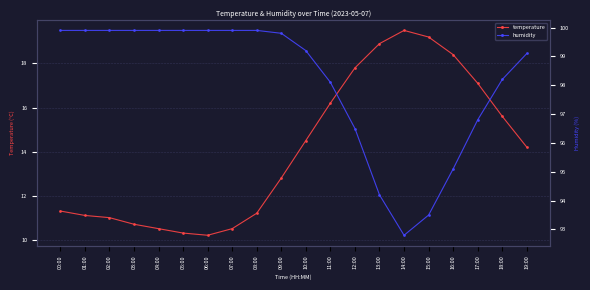

Reading left to right, list all the values displayed in this chart.

temperature: 11.3	11.1	11.0	10.7	10.5	10.3	10.2	10.5	11.2	12.8	14.5	16.2	17.8	18.9	19.5	19.2	18.4	17.1	15.6	14.2
humidity: 99.9	99.9	99.9	99.9	99.9	99.9	99.9	99.9	99.9	99.8	99.2	98.1	96.5	94.2	92.8	93.5	95.1	96.8	98.2	99.1